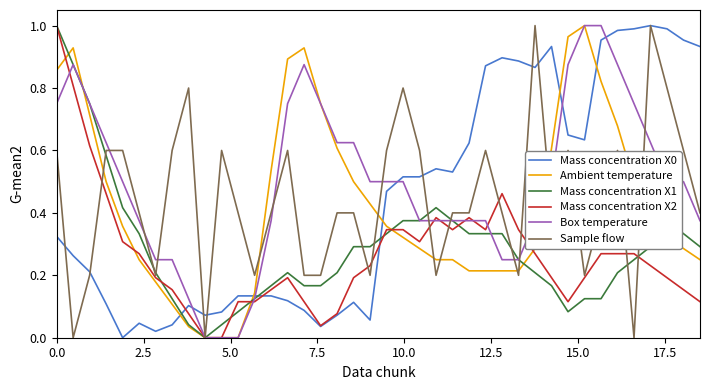

After their last crossing, which series has the higher values: Sample flow or Mass concentration X0?

Mass concentration X0